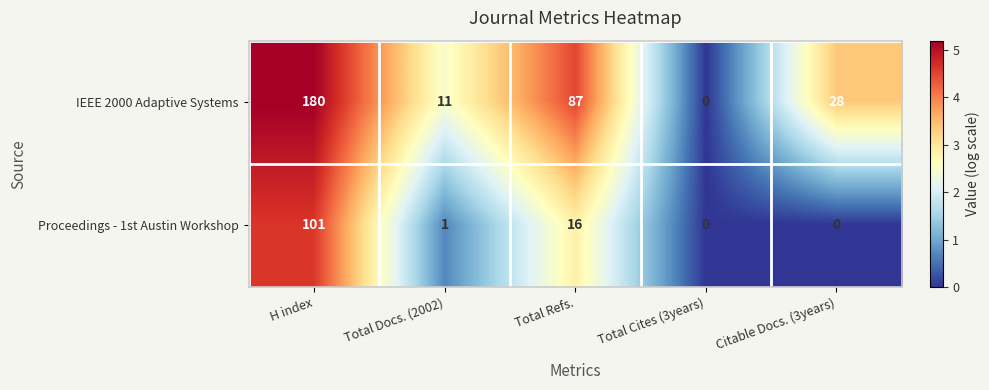

The IEEE 2000 Adaptive Systems series shows 16 at Total Docs. (2002). True or false?

False